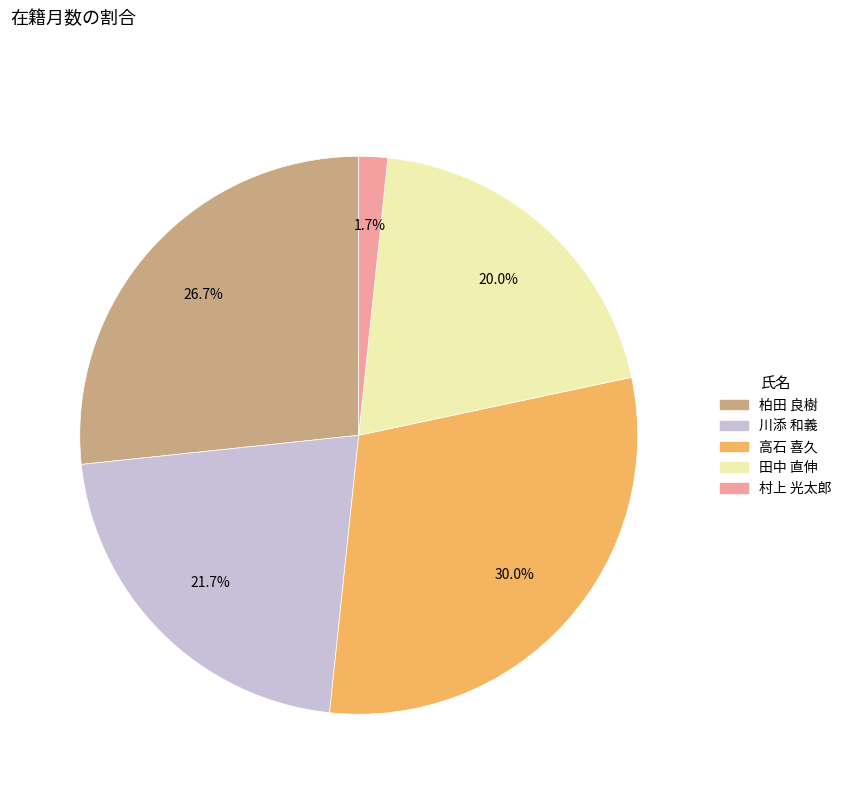

Which slice is the smallest?

村上 光太郎